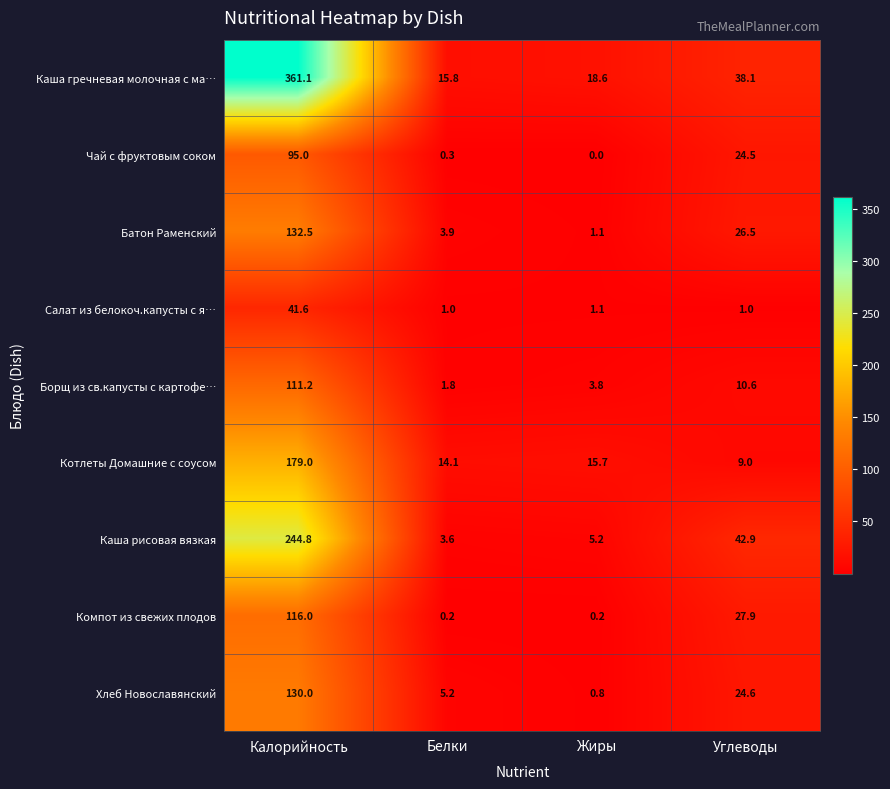

Which series has the largest range (max minus min)?

Каша гречневая молочная с ма…